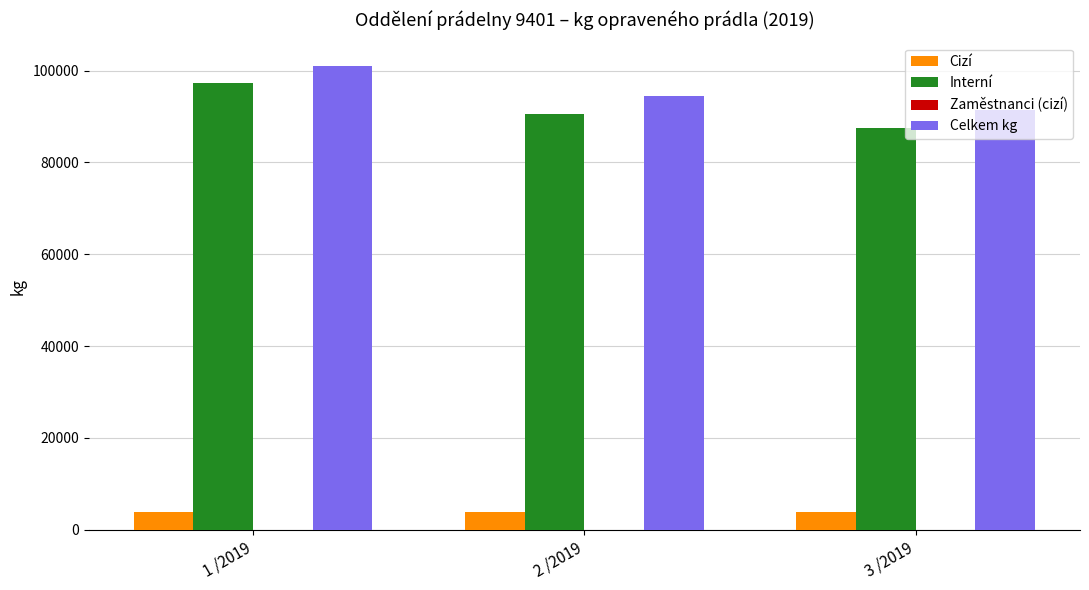

Which label corresponds to the largest value in the chart?

1 /2019